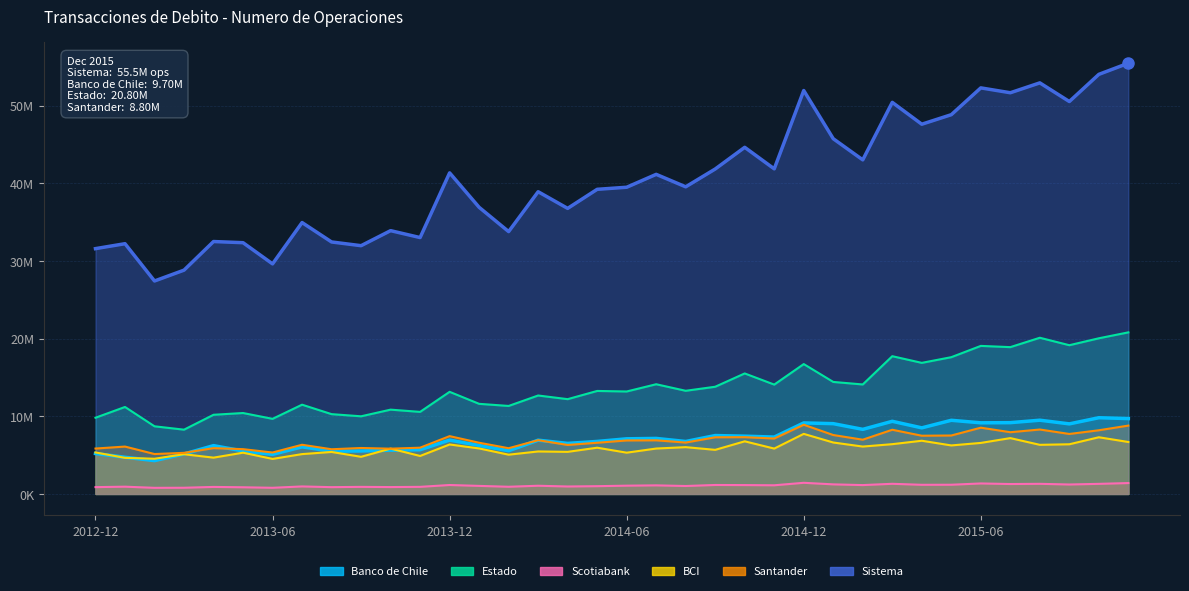

How many interior local peaks does the Banco de Chile series have?

11